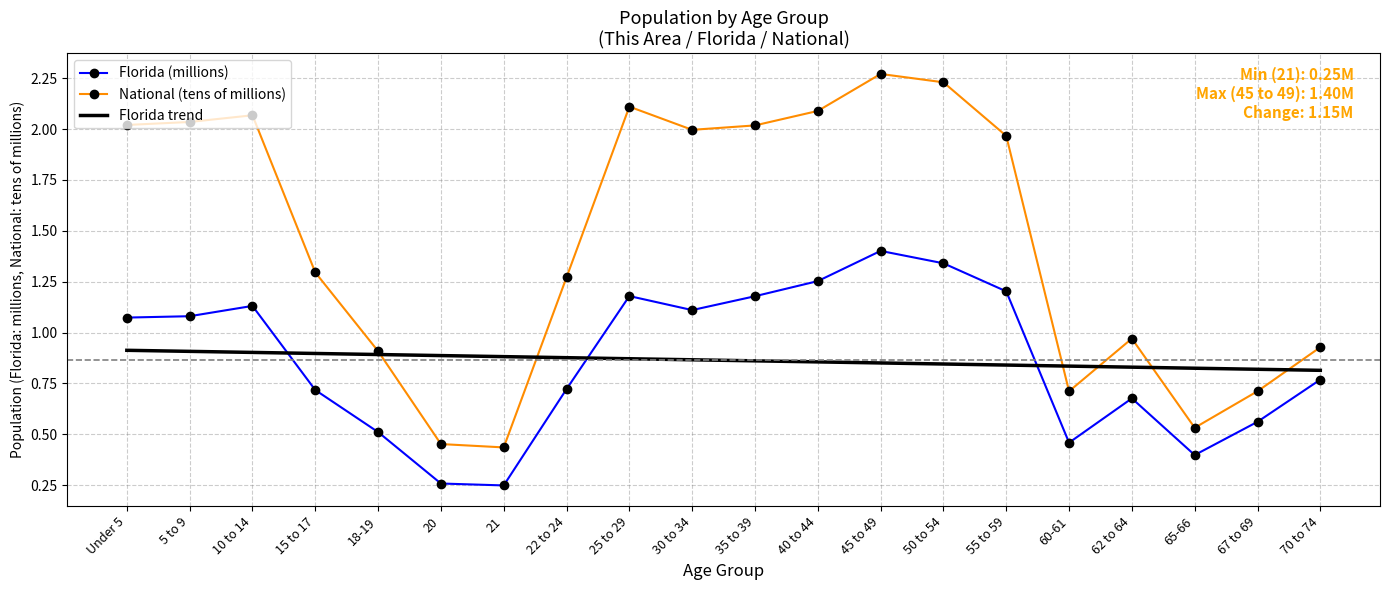

Is the value of National (tens of millions) at 67 to 69 greater than the value of Florida (millions) at 60-61?

Yes